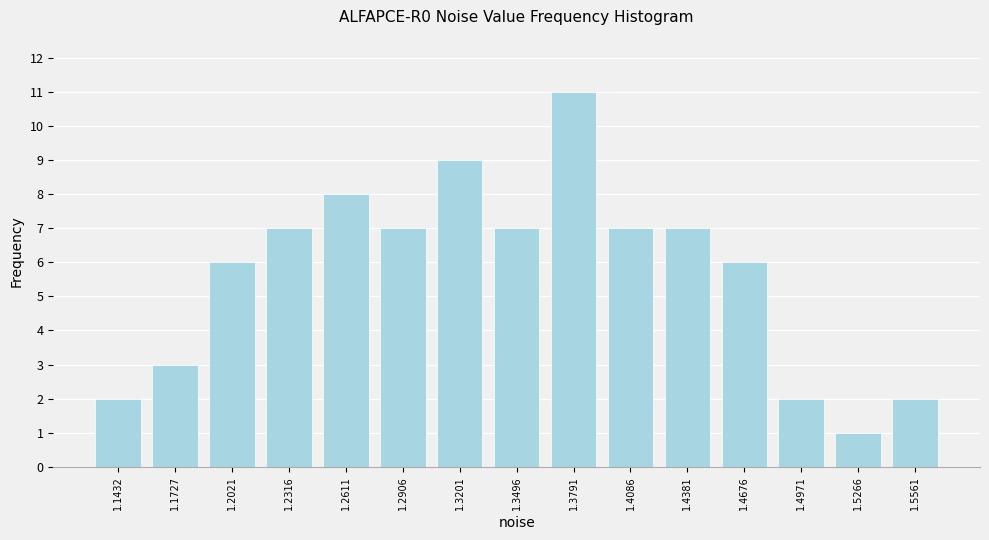

Reading right to left, list all the values displayed in this chart.

1.5561=2	1.5266=1	1.4971=2	1.4676=6	1.4381=7	1.4086=7	1.3791=11	1.3496=7	1.3201=9	1.2906=7	1.2611=8	1.2316=7	1.2021=6	1.1727=3	1.1432=2